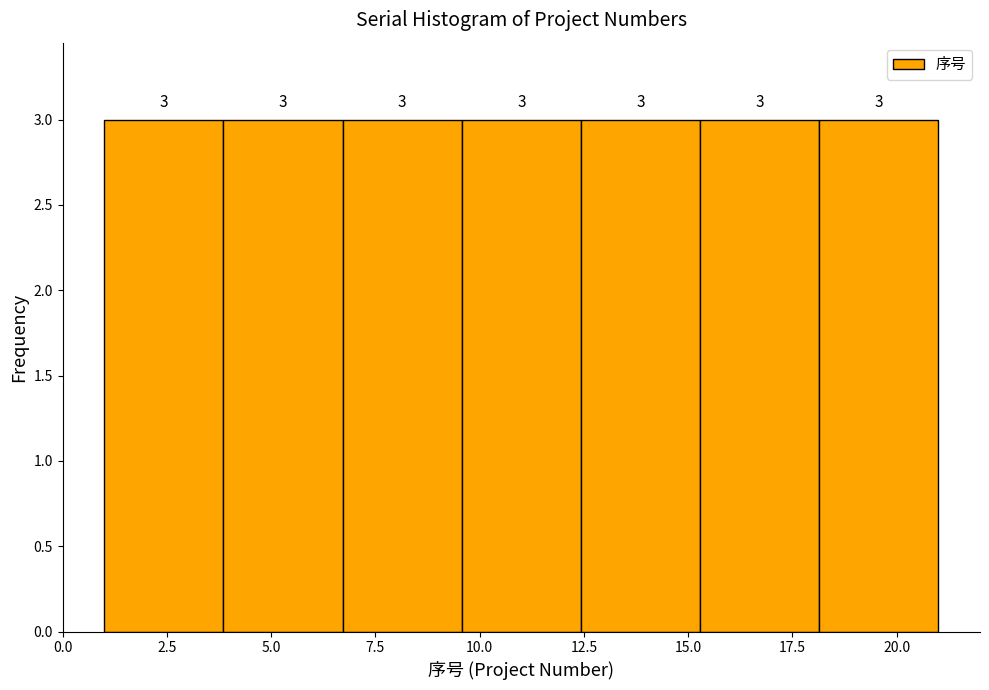

Reading left to right, transcribe this chart: for each bar, give the range it covers on the x-axis and its height. The bar edges are not printed on the chart, so give them approximately, as read against the axis.

1.0 to 4.0: 3
4.0 to 6.5: 3
6.5 to 9.5: 3
9.5 to 12.5: 3
12.5 to 15.5: 3
15.5 to 18.0: 3
18.0 to 21.0: 3